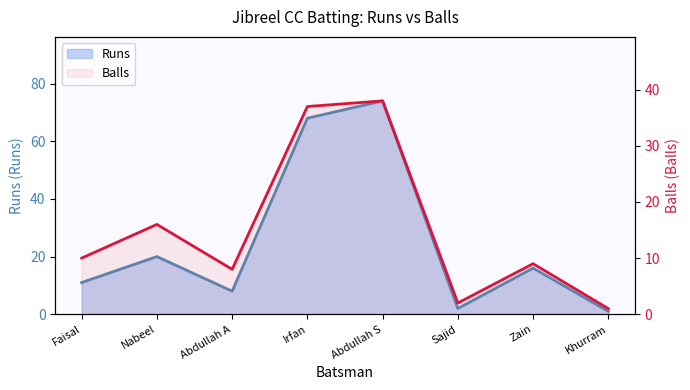

True or false: Balls has a value of 9 at Zain.

True